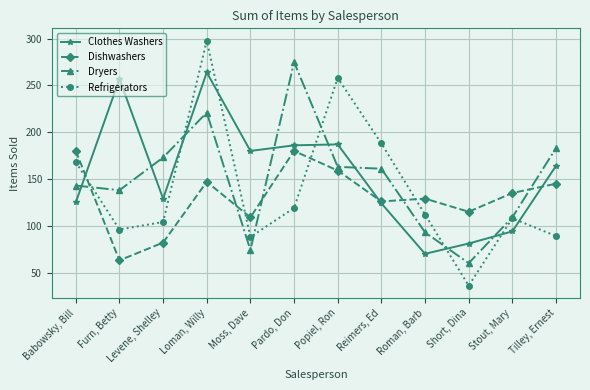

What is the spread (max minus min) of values at Popiel, Ron?

99